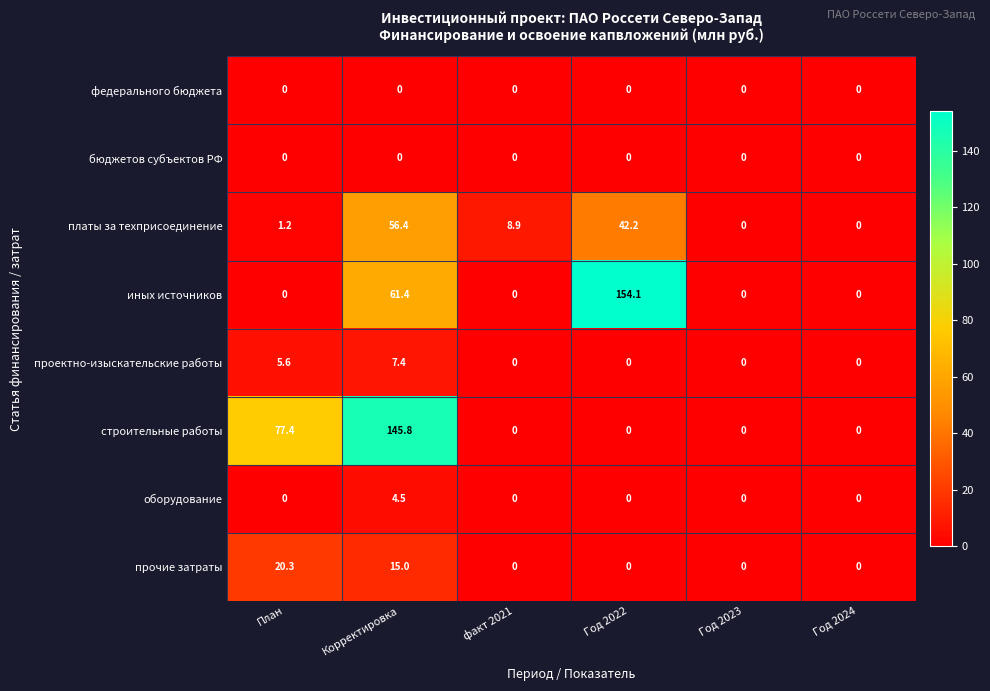

At which category is the sum across all series the highest?

Корректировка